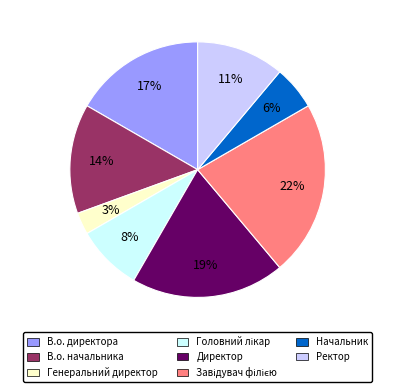

How many segments does this pie chart have?

8